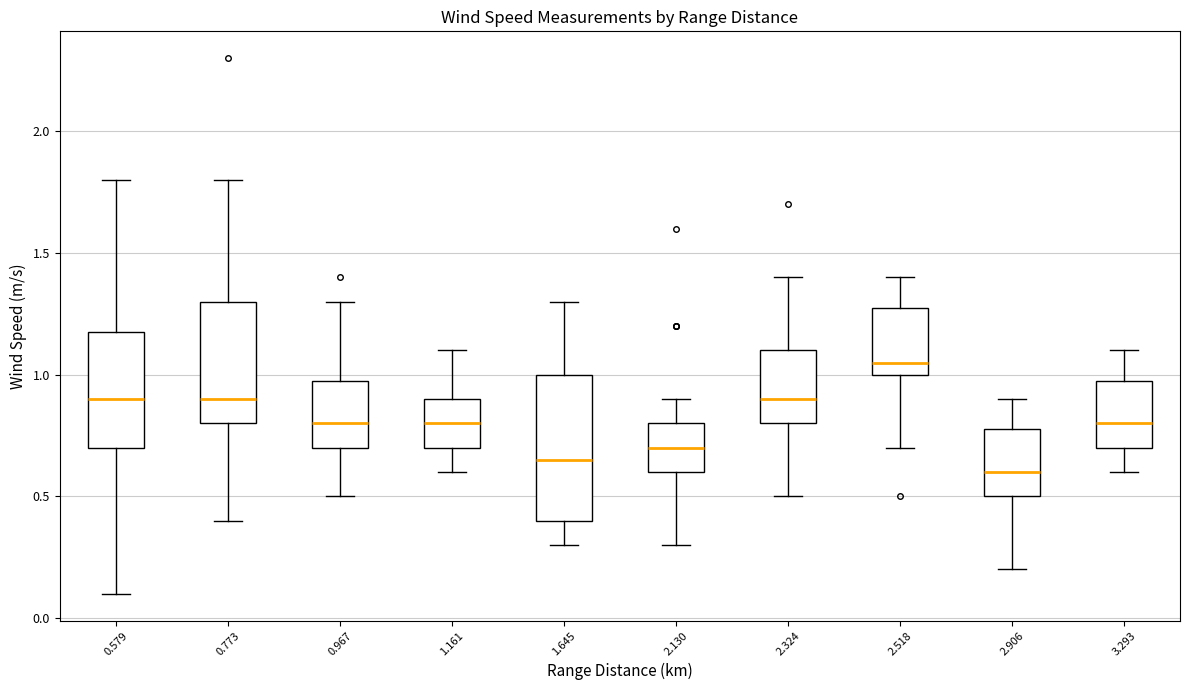

Reading left to right, transcribe this box plot: for each box, give where its median line is, the range the box spans, and where its two whiskers end, as read against the y-axis. The values are not printed on the chart, so give them approximately, as read against the axis.

0.579: median 0.90, box 0.70 to 1.20, whiskers 0.10 to 1.80
0.773: median 0.90, box 0.80 to 1.30, whiskers 0.40 to 1.80
0.967: median 0.80, box 0.70 to 1.00, whiskers 0.50 to 1.30
1.161: median 0.80, box 0.70 to 0.90, whiskers 0.60 to 1.10
1.645: median 0.65, box 0.40 to 1.00, whiskers 0.30 to 1.30
2.130: median 0.70, box 0.60 to 0.80, whiskers 0.30 to 0.90
2.324: median 0.90, box 0.80 to 1.10, whiskers 0.50 to 1.40
2.518: median 1.05, box 1.00 to 1.30, whiskers 0.70 to 1.40
2.906: median 0.60, box 0.50 to 0.80, whiskers 0.20 to 0.90
3.293: median 0.80, box 0.70 to 1.00, whiskers 0.60 to 1.10